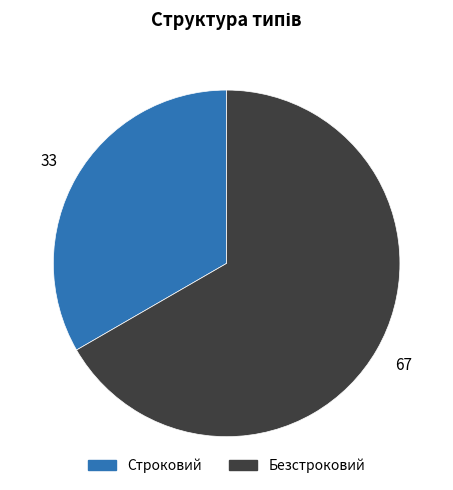

Count the number of slices in the pie.

2